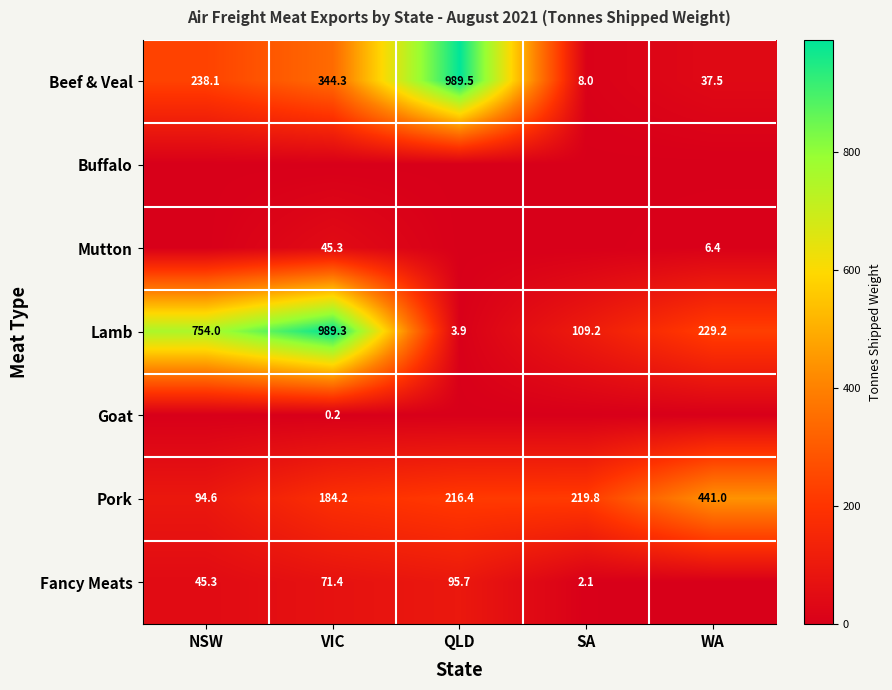

List the labels in order of Lamb value, largest first.

VIC, NSW, WA, SA, QLD